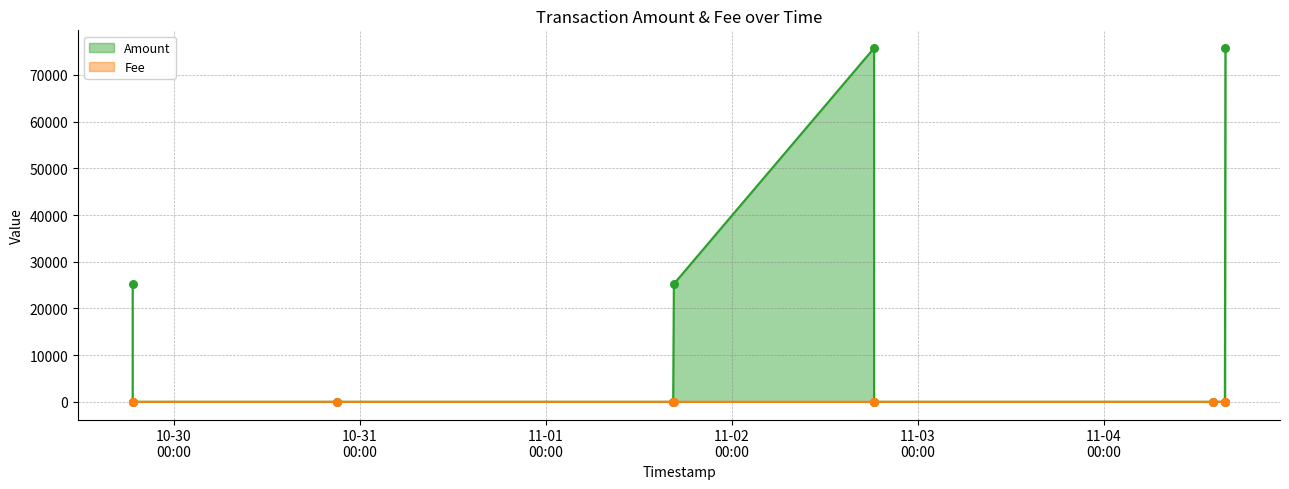

At which category is the sum across all series the highest?

2023-11-02 18:22:47